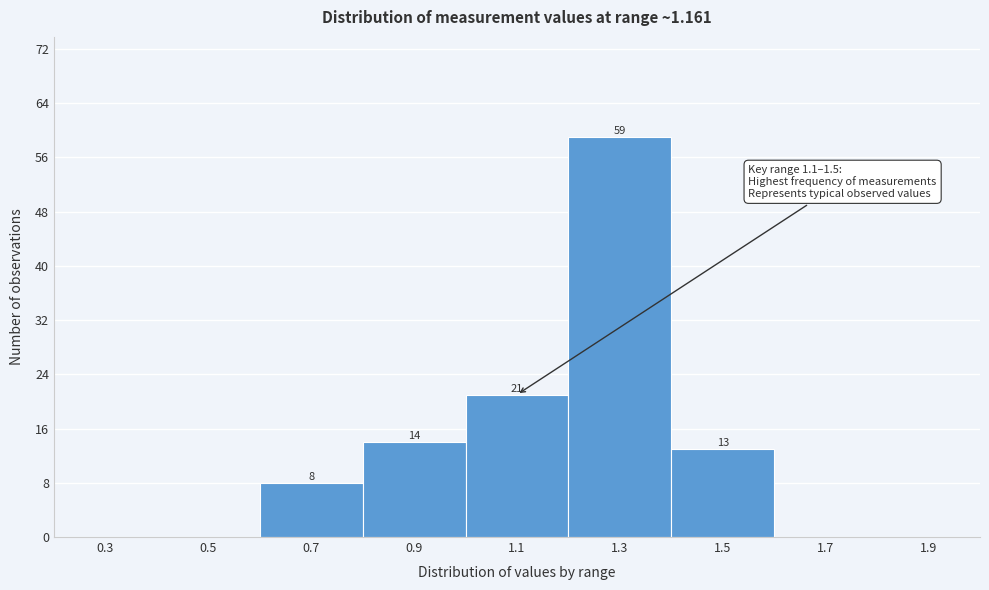

Reading right to left, list all the values displayed in this chart.

1.9=0	1.7=0	1.5=13	1.3=59	1.1=21	0.9=14	0.7=8	0.5=0	0.3=0